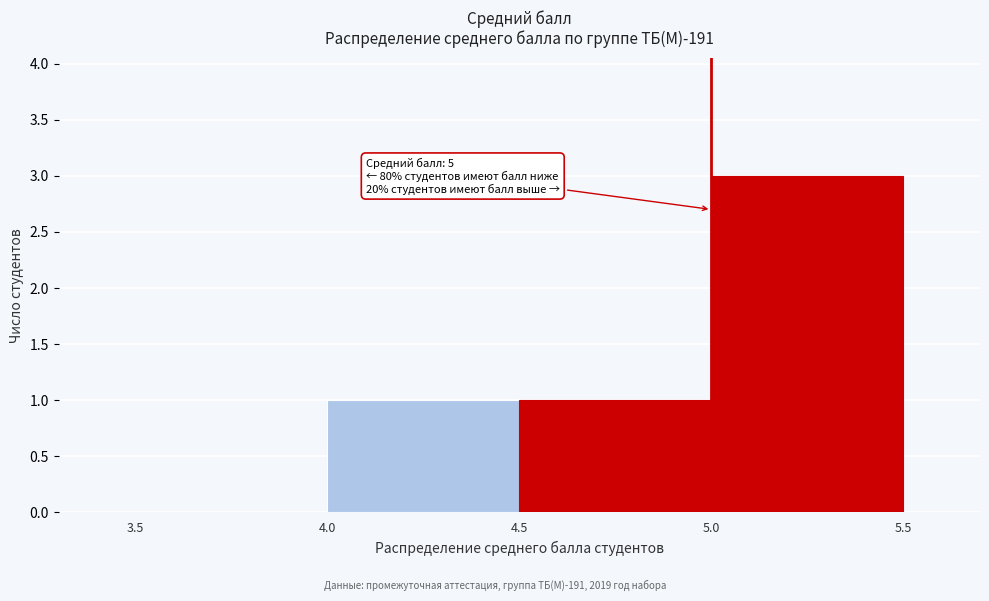

Over which range of the x-axis is the bar tallest?

5.0 to 5.5